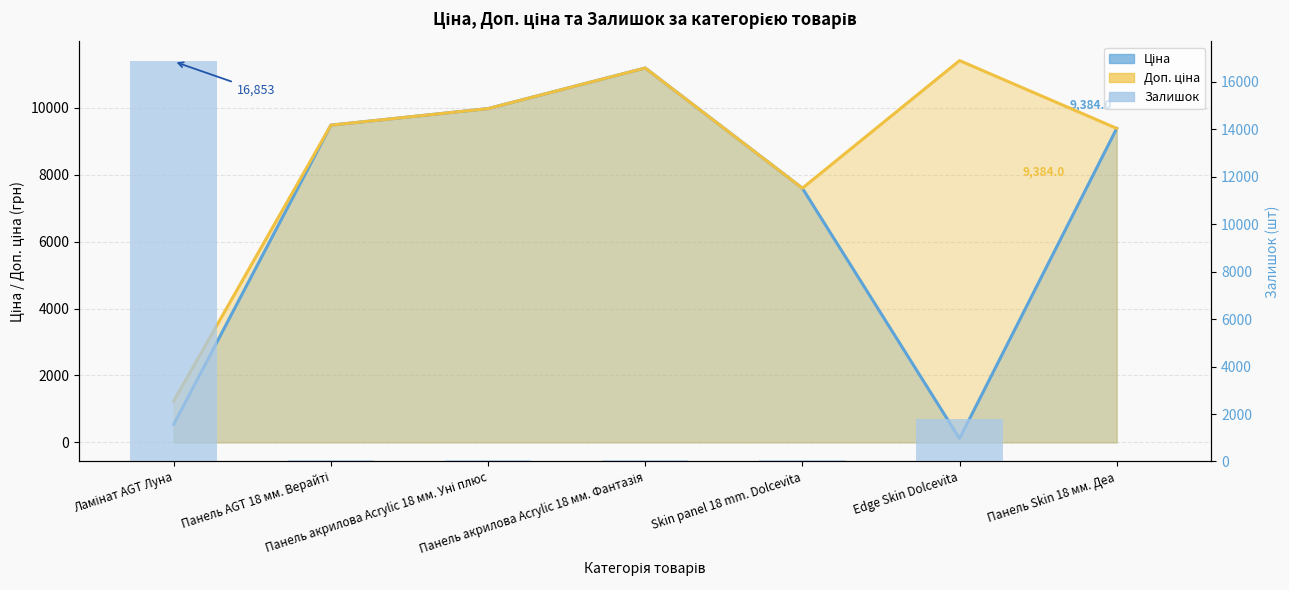

Reading left to right, list all the values displayed in this chart.

16853	79	70	66	56	1796	34